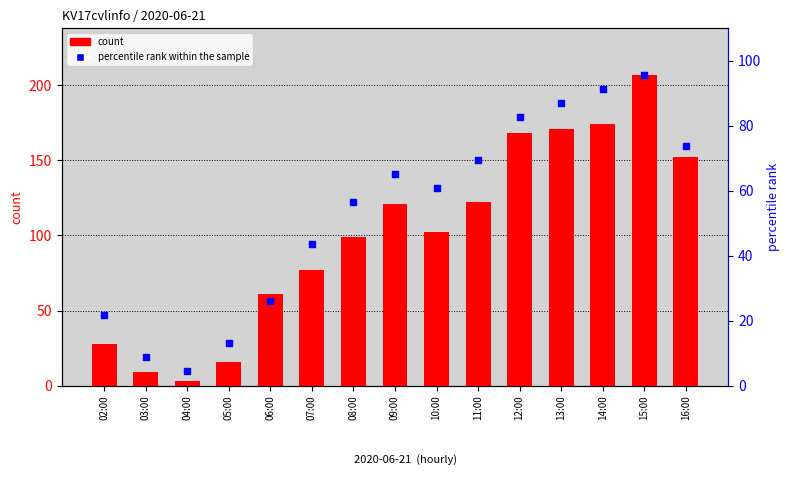

At how many categories does at least one series exceed 67?

10